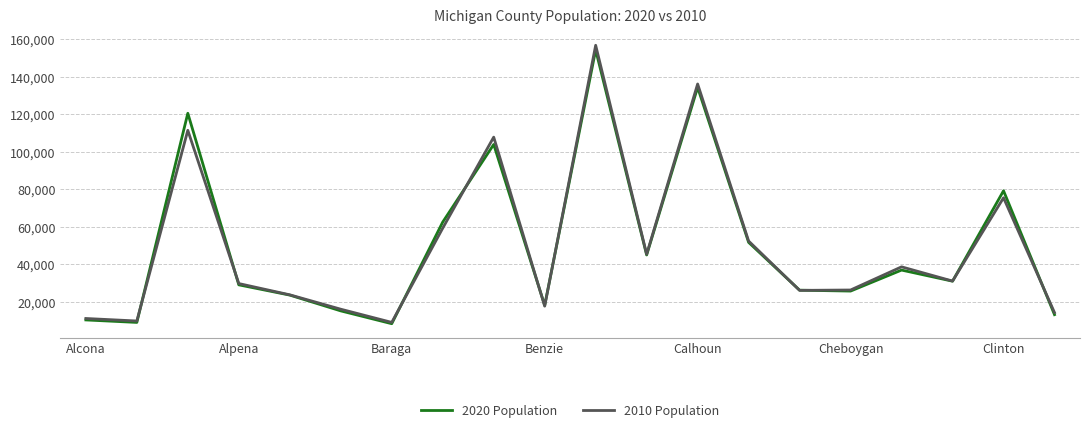

What is the minimum value shown in the chart?

8158